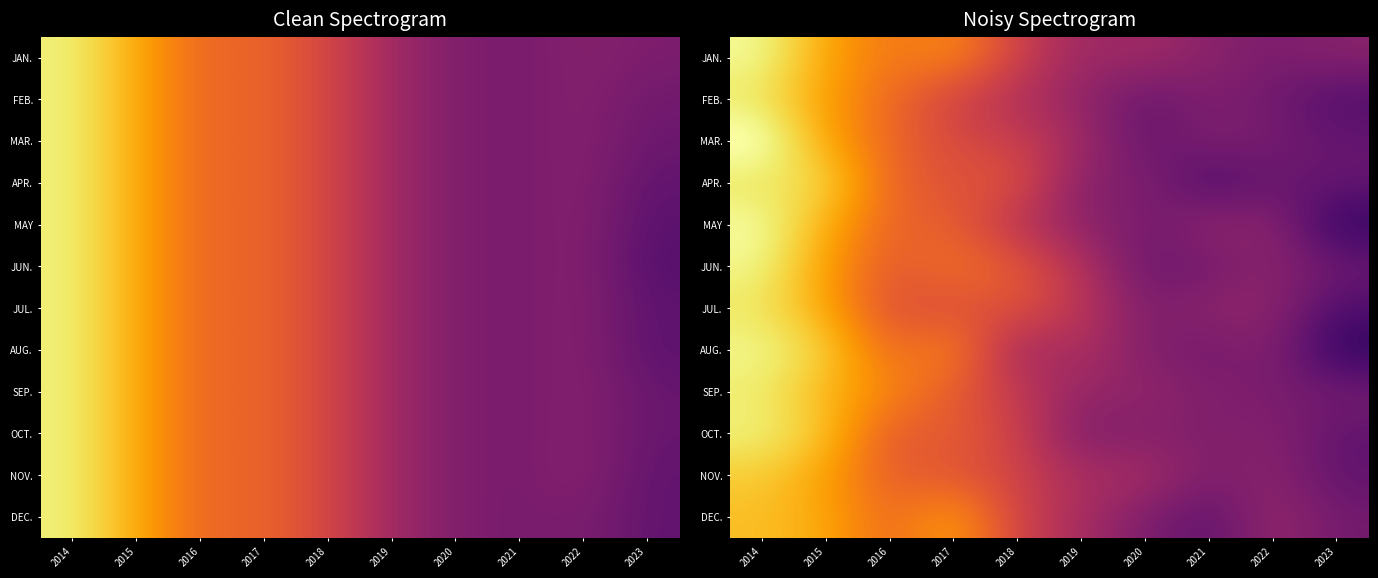

Rank the series by their maximum value, from lowest to highest.

DEC., NOV., APR., JUL., FEB., SEP., OCT., JUN., AUG., JAN., MAY, MAR.